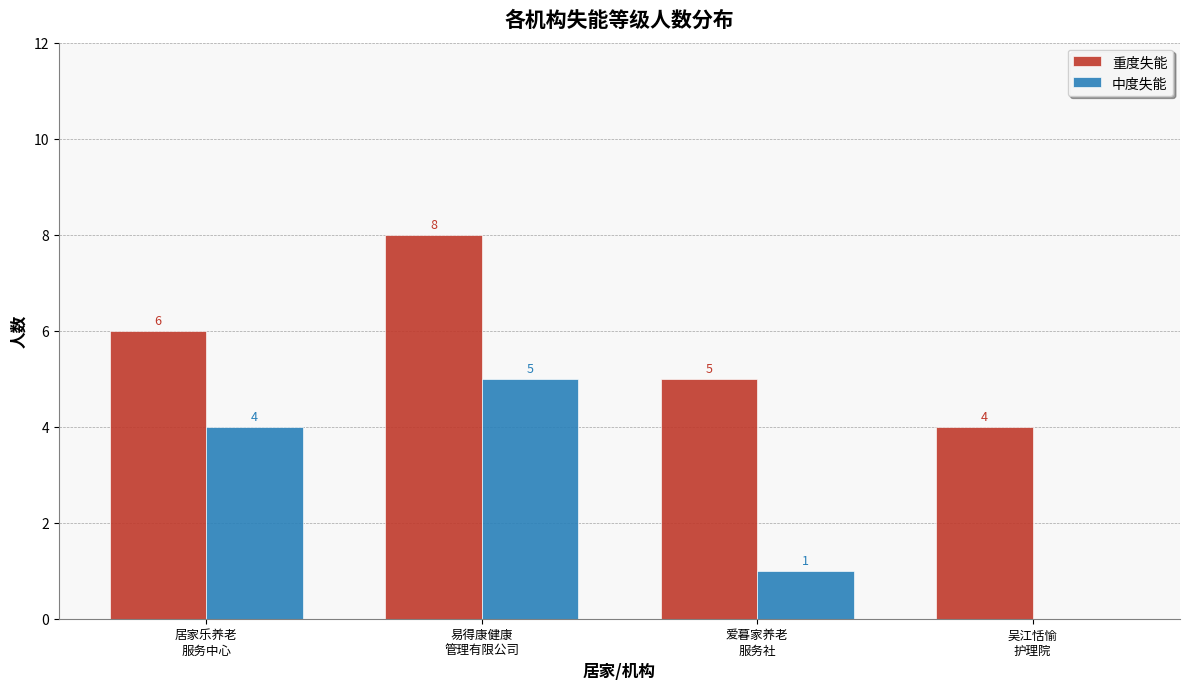

Reading left to right, what are all the values shown in this chart?

重度失能: 居家乐养老
服务中心=6	易得康健康
管理有限公司=8	爱暮家养老
服务社=5	吴江恬愉
护理院=4
中度失能: 居家乐养老
服务中心=4	易得康健康
管理有限公司=5	爱暮家养老
服务社=1	吴江恬愉
护理院=0